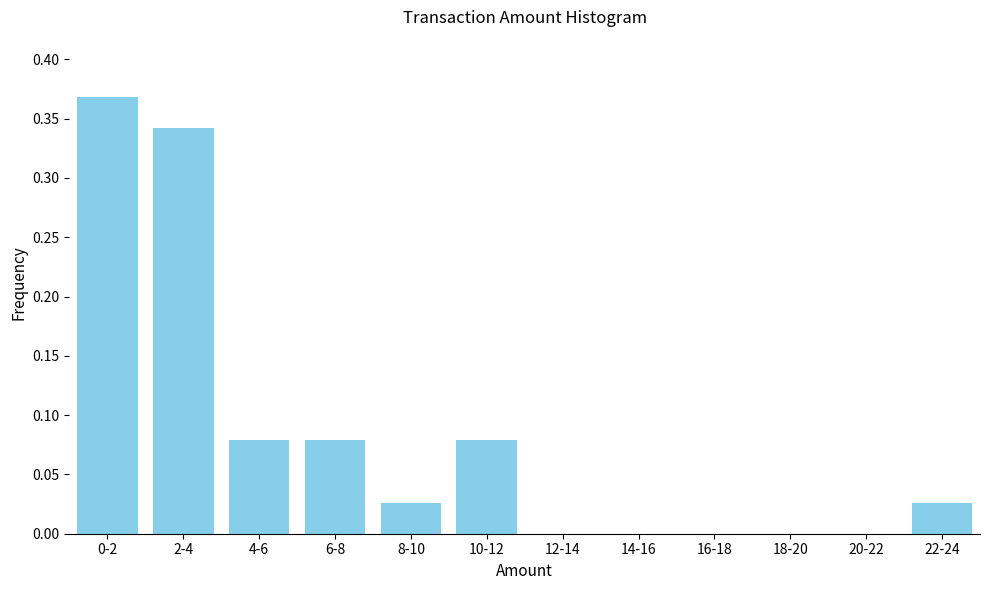

Between 8-10 and 16-18, which is larger?

8-10